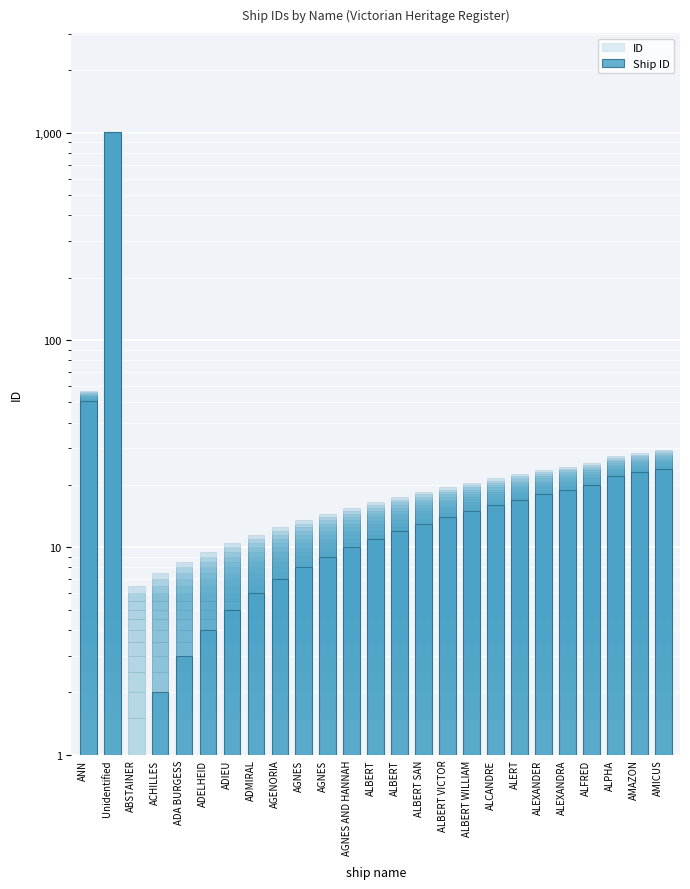

What is the average value of the Ship ID series?

54